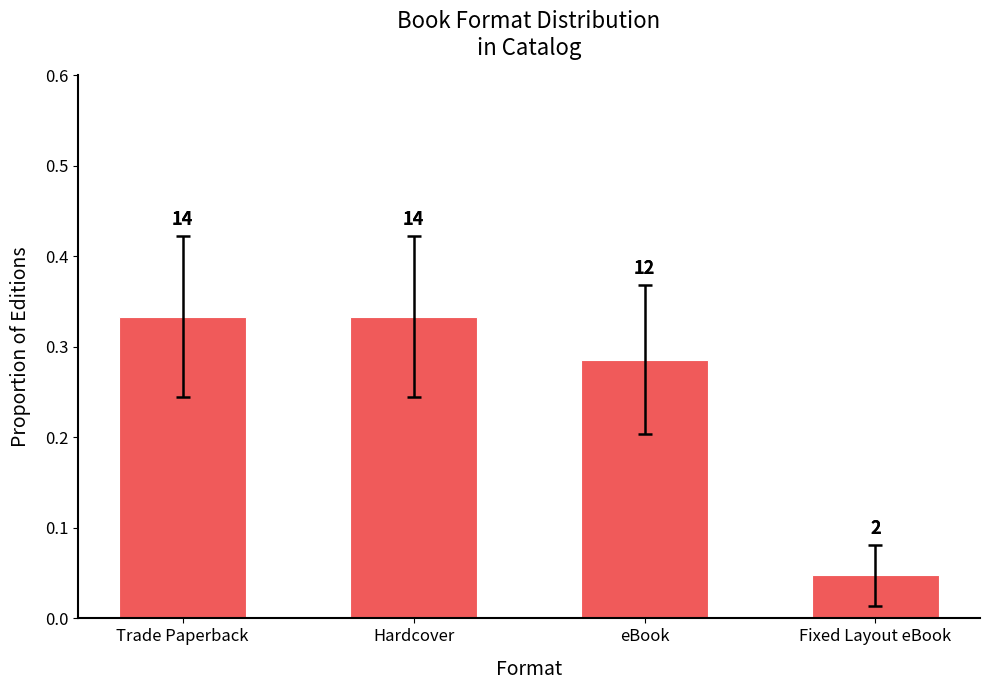

The chart shows a value of 0.3 at Hardcover. True or false?

True